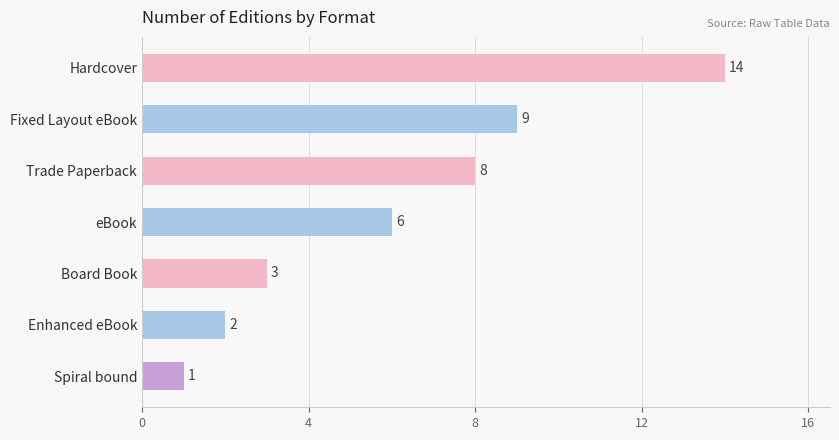

True or false: the data shows 4 at Trade Paperback.

False